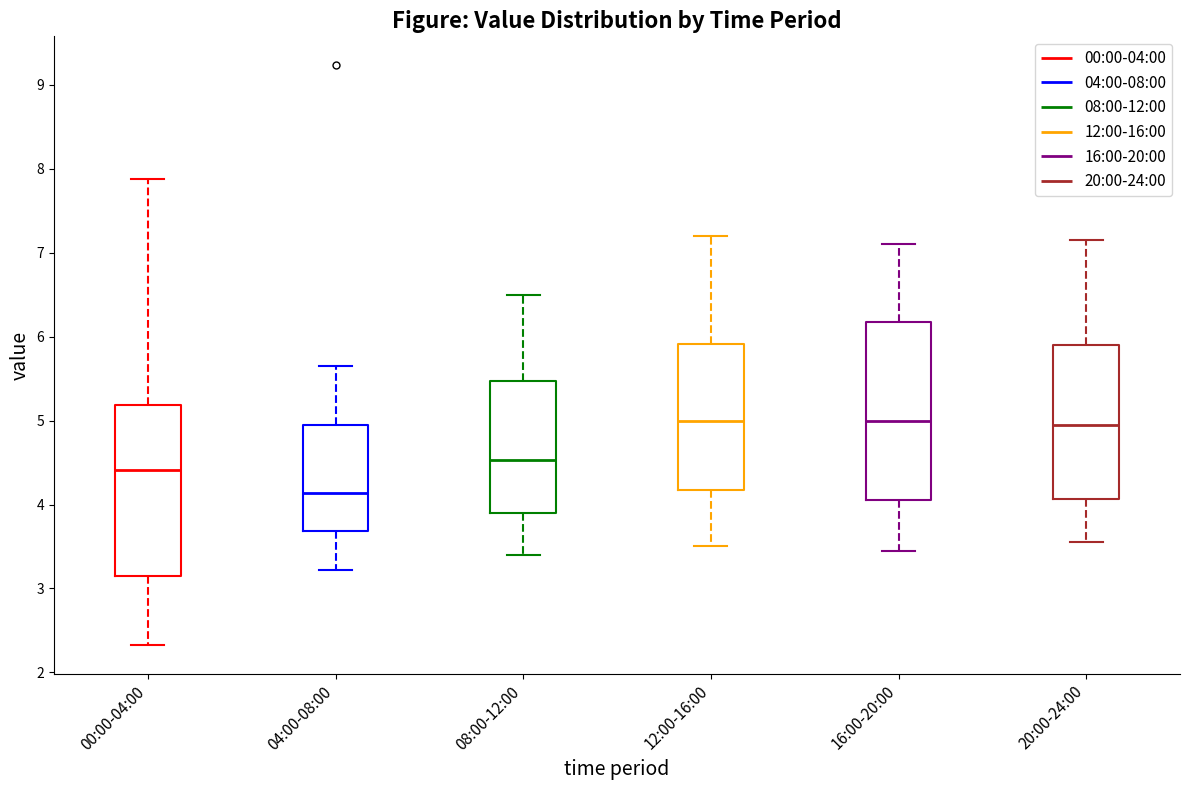

Which box's median line is the lowest?

04:00-08:00